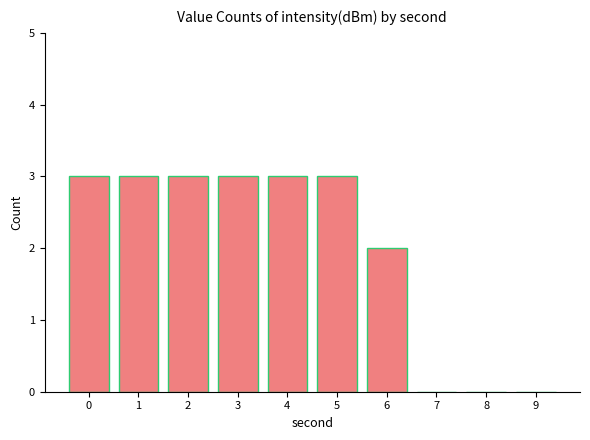

Reading left to right, transcribe all the data shown in this chart.

0=3	1=3	2=3	3=3	4=3	5=3	6=2	7=0	8=0	9=0